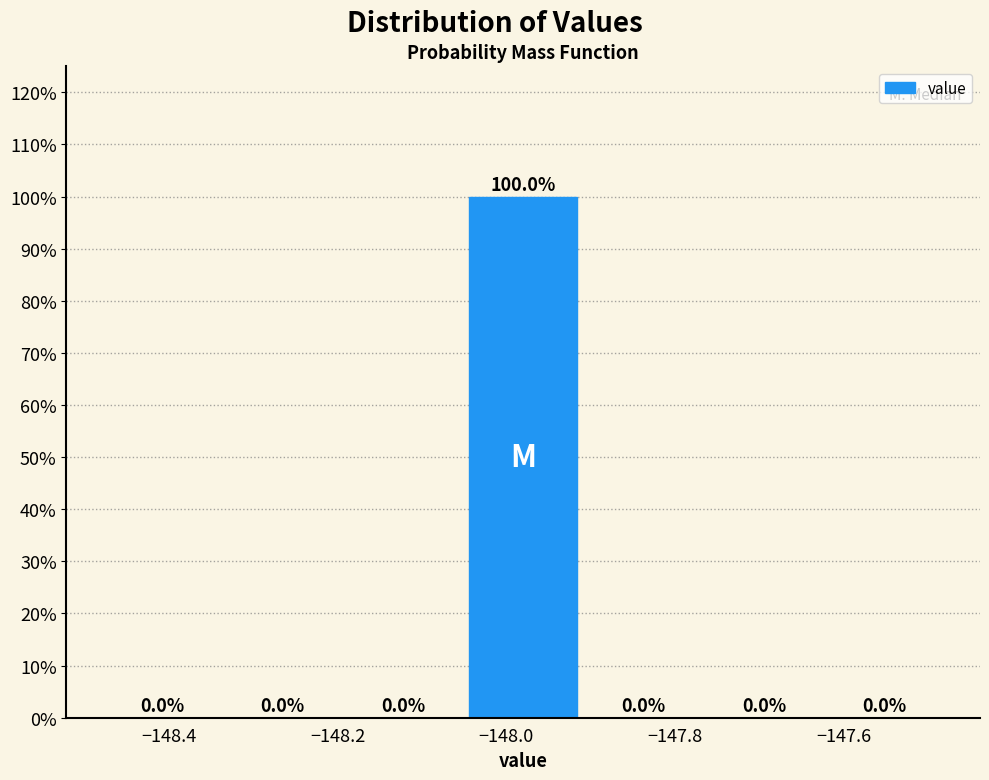

Reading left to right, list every bar in this chart as the range it spans on the x-axis followed by its height. The bar edges are not printed on the chart, so give them approximately, as read against the axis.

-148.48 to -148.34: 0.0
-148.34 to -148.20: 0.0
-148.20 to -148.06: 0.0
-148.06 to -147.90: 100.0
-147.90 to -147.76: 0.0
-147.76 to -147.62: 0.0
-147.62 to -147.48: 0.0